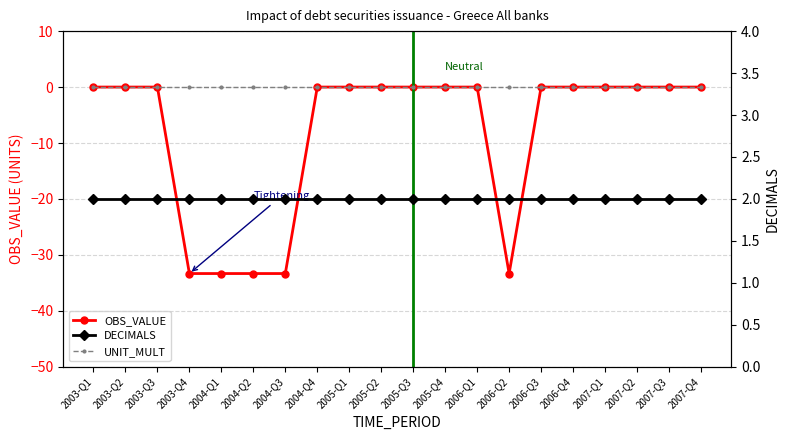

At which category is the sum across all series the highest?

2003-Q1